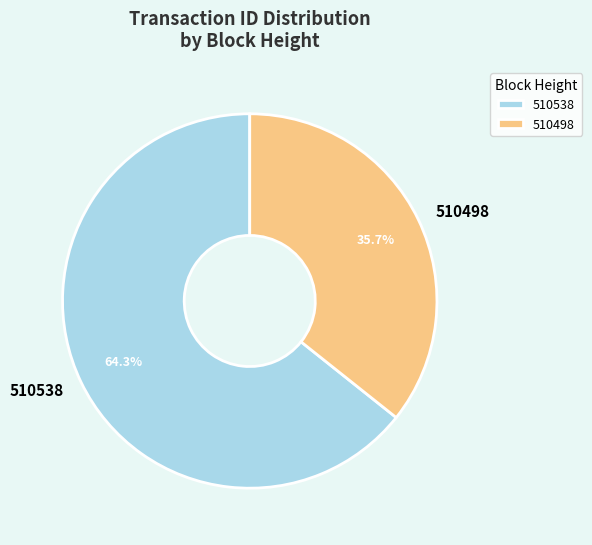

Is there any slice that represents more than half of the pie?

Yes